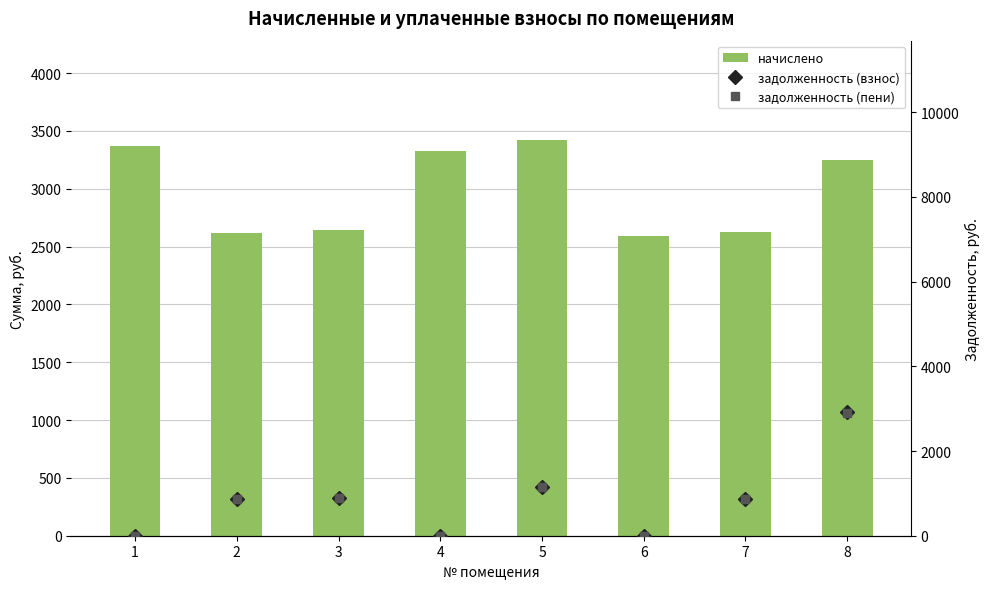

What is the approximate value of задолженность (пени) at 2?

873.7